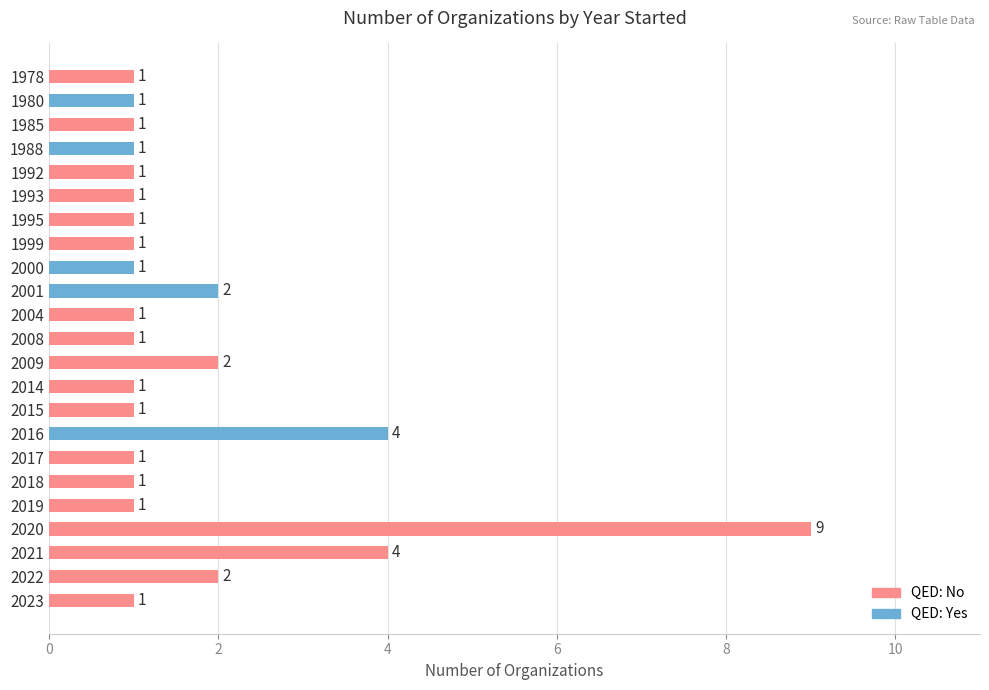

Count the values in the range 1 to 2.

20